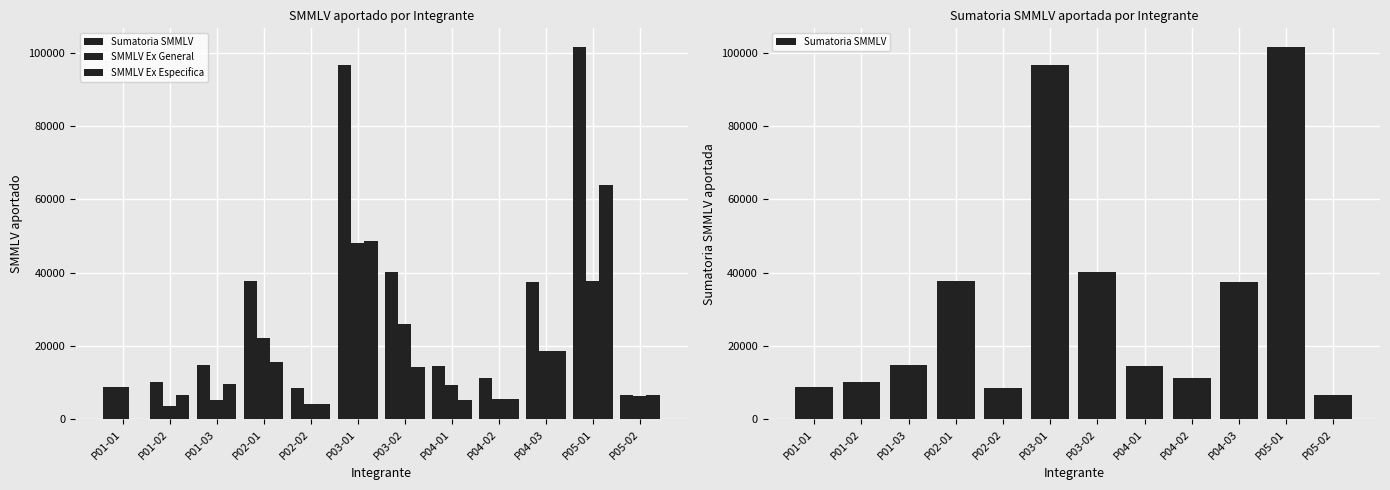

Where does the SMMLV Ex General series first go above 9378?

P02-01